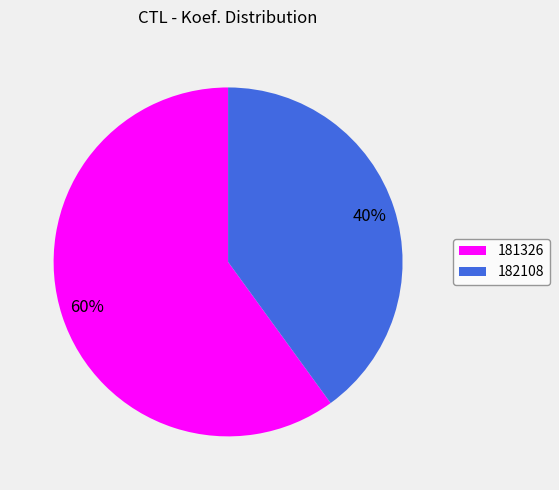

Which category has the smallest portion of the pie?

182108